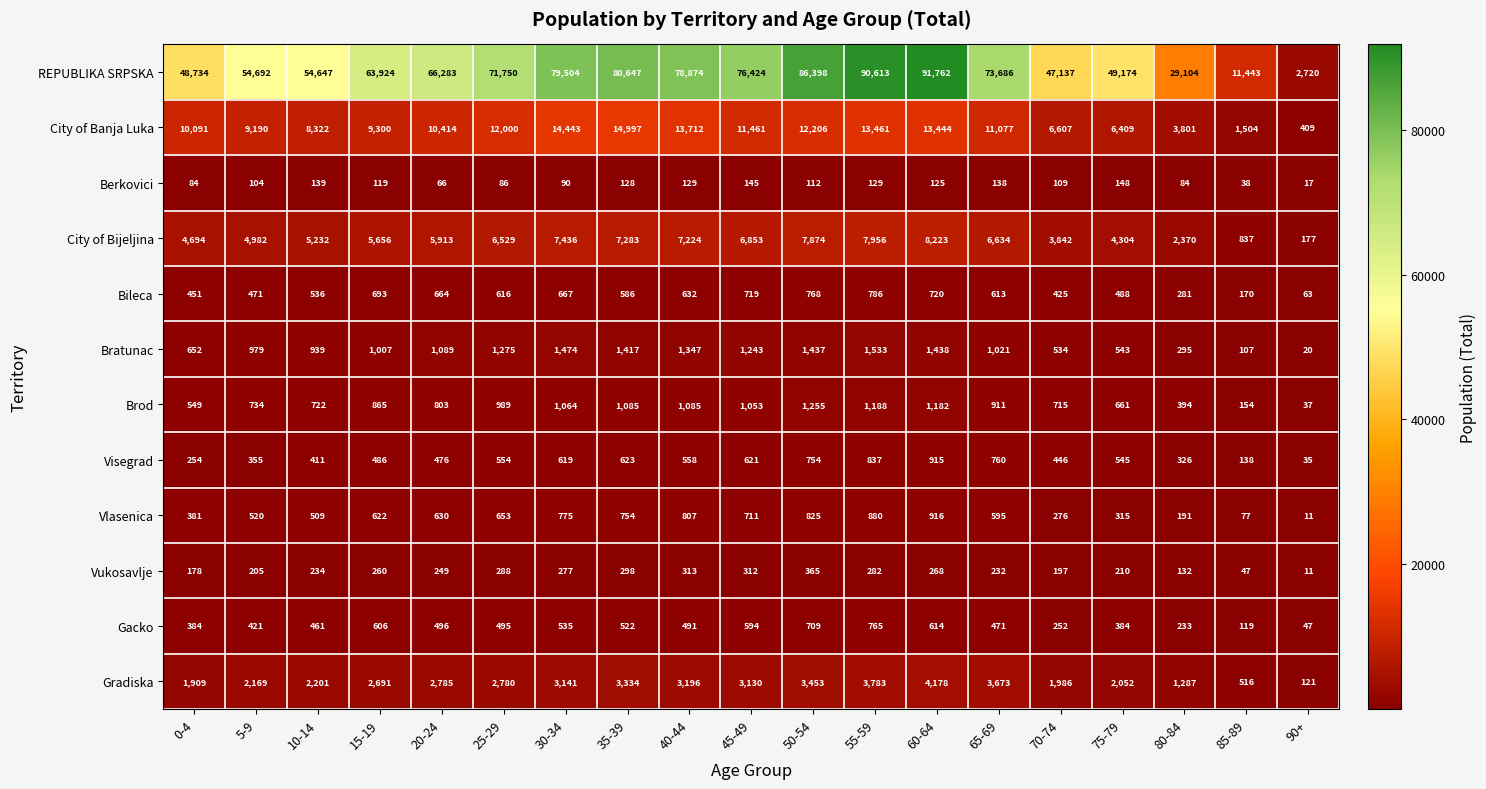

At how many categories does at least one series exceed 29340?

16